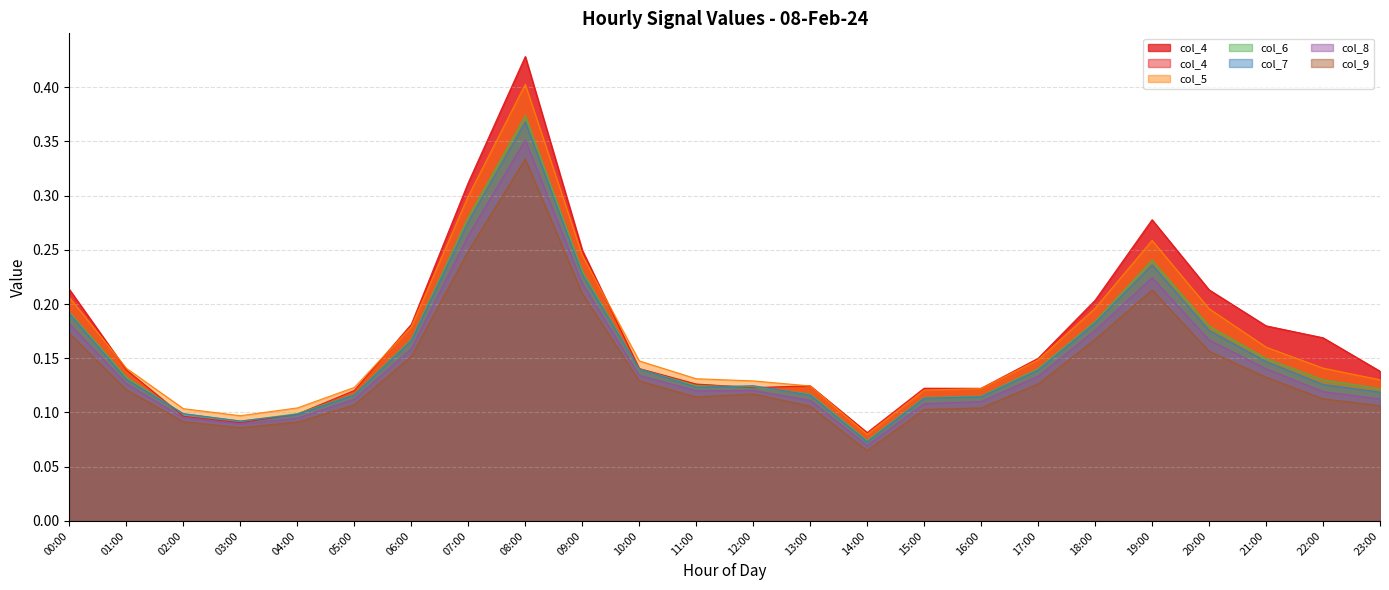

Reading right to left, extract all data points from this chart.

col_4: 0.1	0.2	0.2	0.2	0.3	0.2	0.1	0.1	0.1	0.1	0.1	0.1	0.1	0.1	0.2	0.4	0.3	0.2	0.1	0.1	0.1	0.1	0.1	0.2
col_5: 0.1	0.1	0.2	0.2	0.3	0.2	0.1	0.1	0.1	0.1	0.1	0.1	0.1	0.1	0.2	0.4	0.3	0.2	0.1	0.1	0.1	0.1	0.1	0.2
col_6: 0.1	0.1	0.1	0.2	0.2	0.2	0.1	0.1	0.1	0.1	0.1	0.1	0.1	0.1	0.2	0.4	0.3	0.2	0.1	0.1	0.1	0.1	0.1	0.2
col_7: 0.1	0.1	0.1	0.2	0.2	0.2	0.1	0.1	0.1	0.1	0.1	0.1	0.1	0.1	0.2	0.4	0.3	0.2	0.1	0.1	0.1	0.1	0.1	0.2
col_8: 0.1	0.1	0.1	0.2	0.2	0.2	0.1	0.1	0.1	0.1	0.1	0.1	0.1	0.1	0.2	0.4	0.3	0.2	0.1	0.1	0.1	0.1	0.1	0.2
col_9: 0.1	0.1	0.1	0.2	0.2	0.2	0.1	0.1	0.1	0.1	0.1	0.1	0.1	0.1	0.2	0.3	0.2	0.2	0.1	0.1	0.1	0.1	0.1	0.2